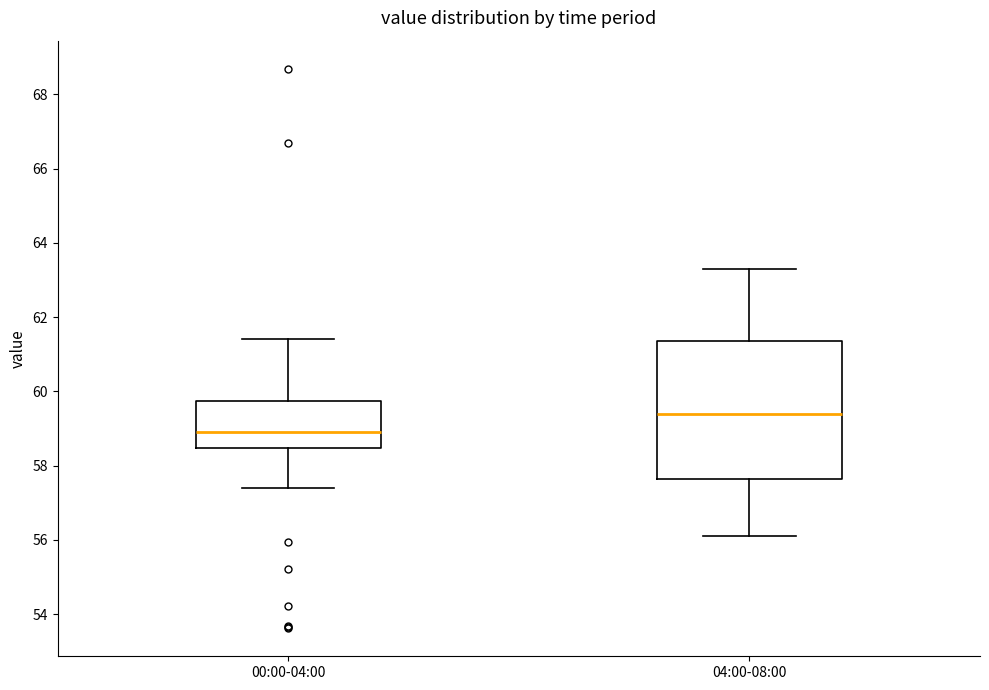

Reading left to right, transcribe this box plot: for each box, give where its median line is, the range the box spans, and where its two whiskers end, as read against the y-axis. The values are not printed on the chart, so give them approximately, as read against the axis.

00:00-04:00: median 59.0, box 58.4 to 59.8, whiskers 57.4 to 61.4
04:00-08:00: median 59.4, box 57.6 to 61.4, whiskers 56.2 to 63.4